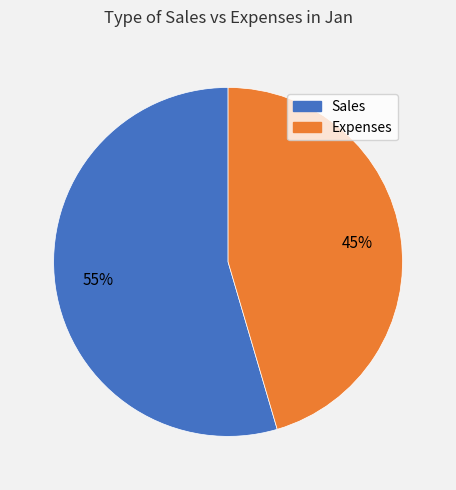

To the nearest percent, what is the combined percentage of Expenses and Sales?

100%